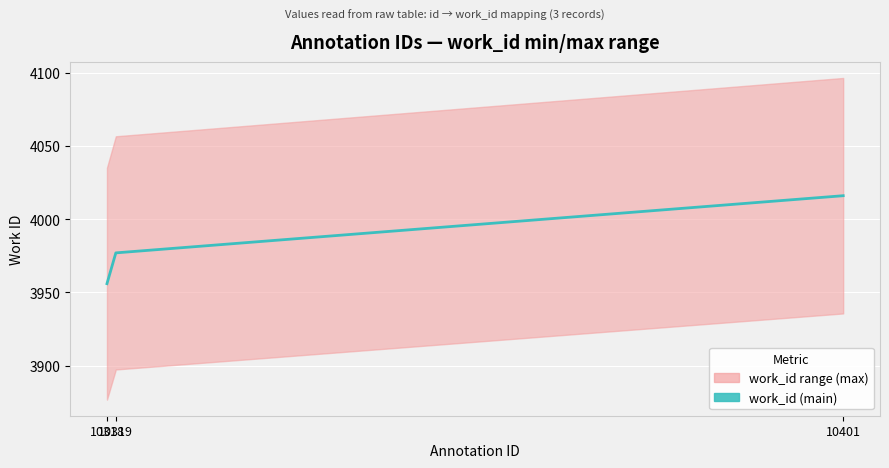

The chart shows a value of 4016 at 10401. True or false?

True